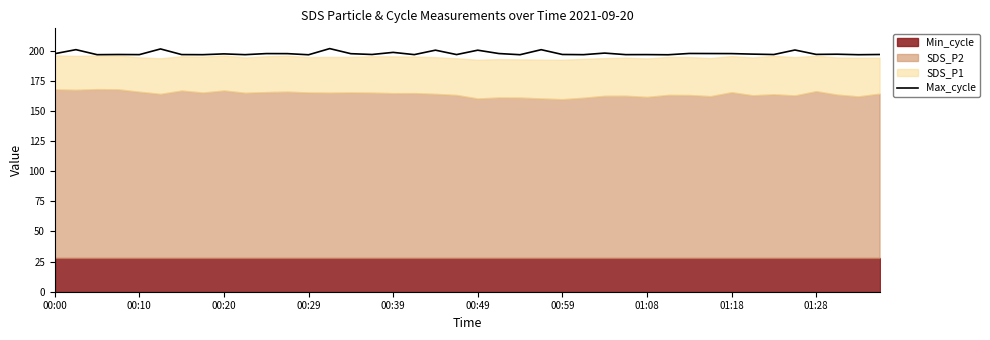

What is the highest value of the Max_cycle series?

201.6